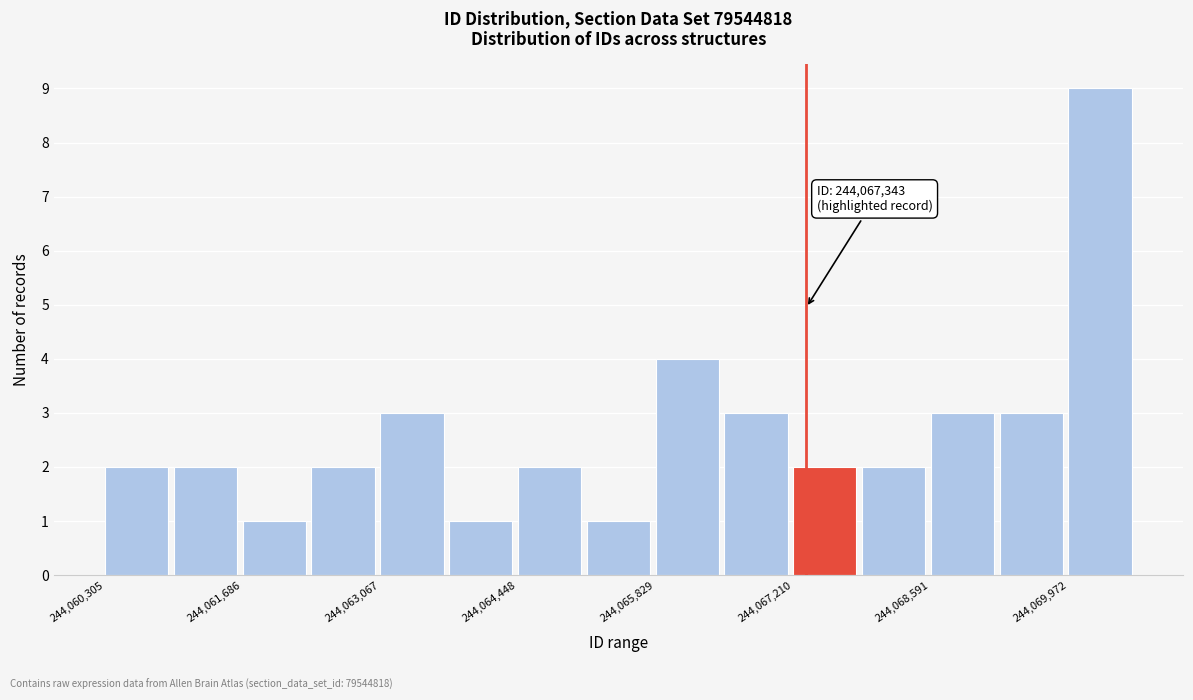

Read against the x-axis, roughly where is the centre of the tallest bar?

244070200